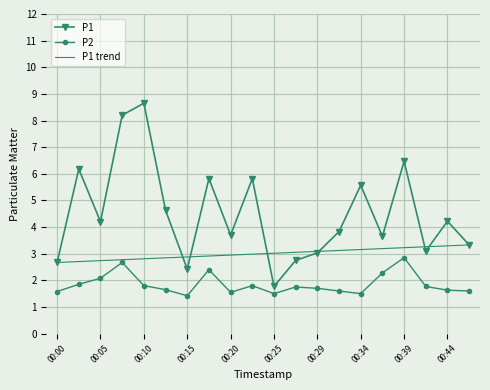

True or false: P2 and P1 intersect in this chart.

False